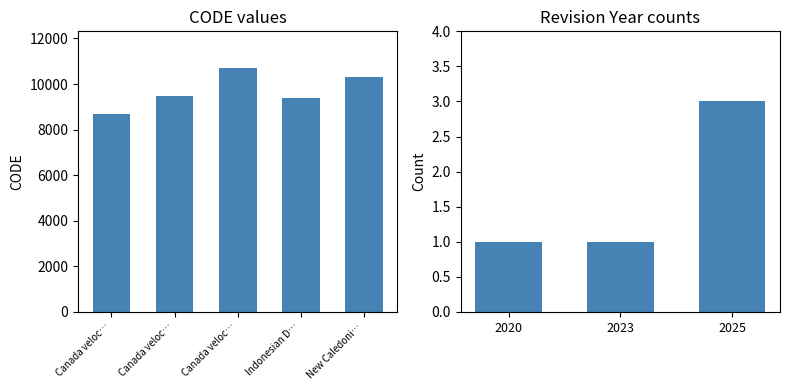

What is the label of the 3rd bar from the left?

Canada veloc…